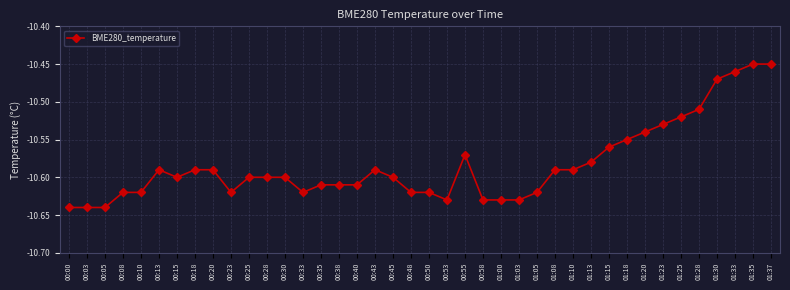

Between 01:28 and 01:15, which is larger?

01:28